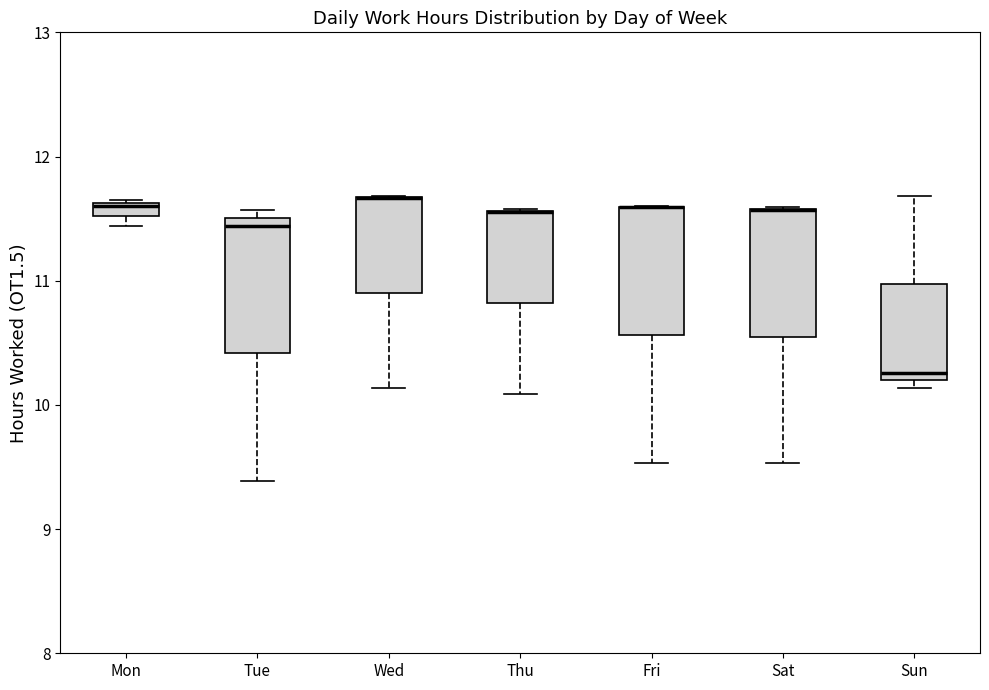

Where is the upper edge of the box for Thu on the y-axis? The values are not printed on the chart, so give them approximately, as read against the axis.

11.6